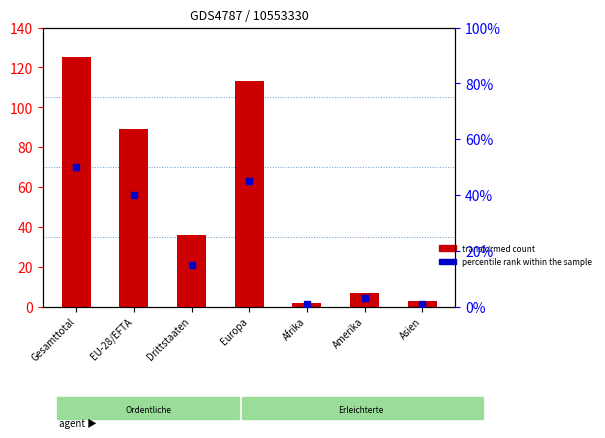

At which category is the sum across all series the highest?

Gesamttotal